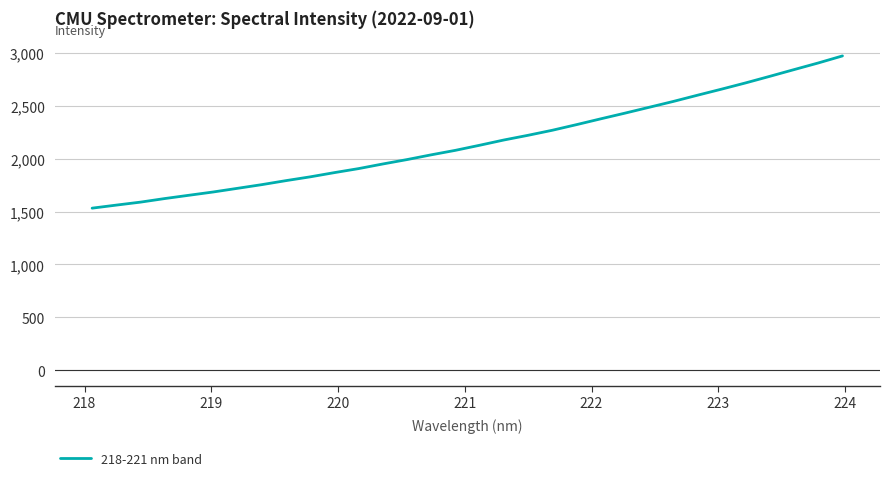

What is the minimum value shown in the chart?

1533.6